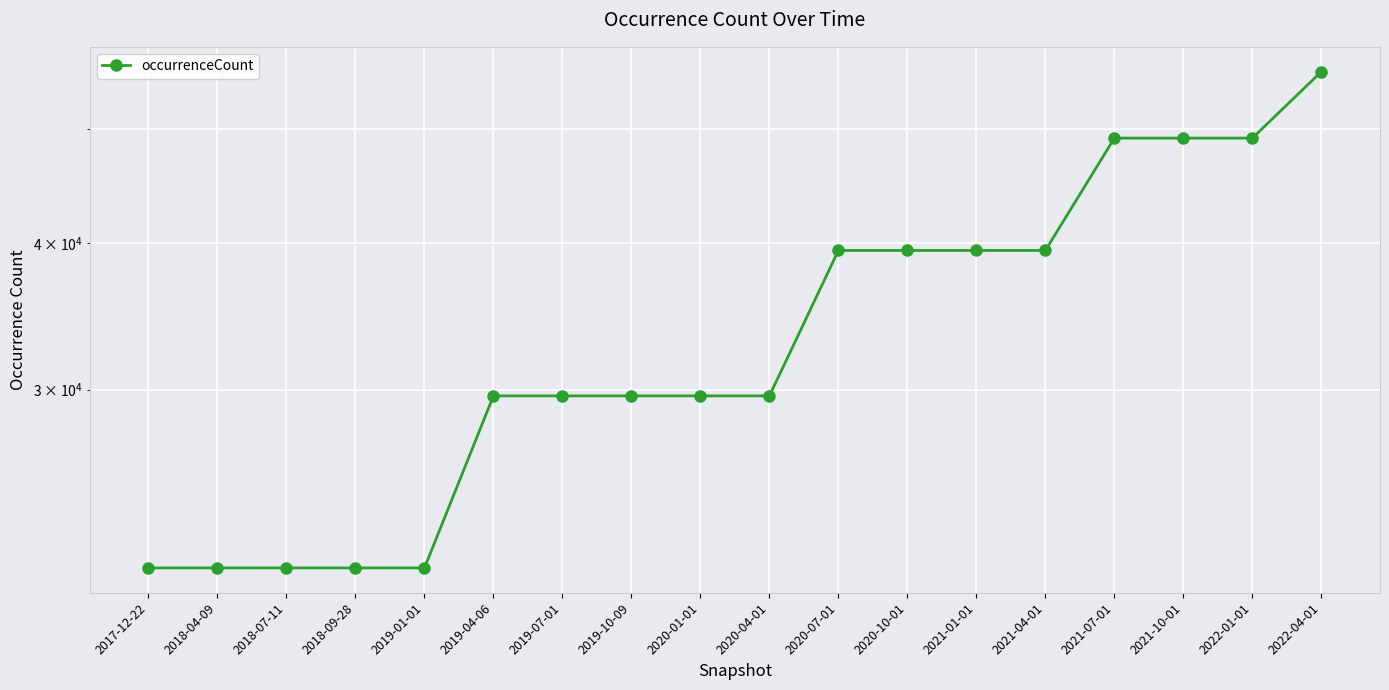

What is the change in value from 2021-01-01 to 2022-01-01?

+9695